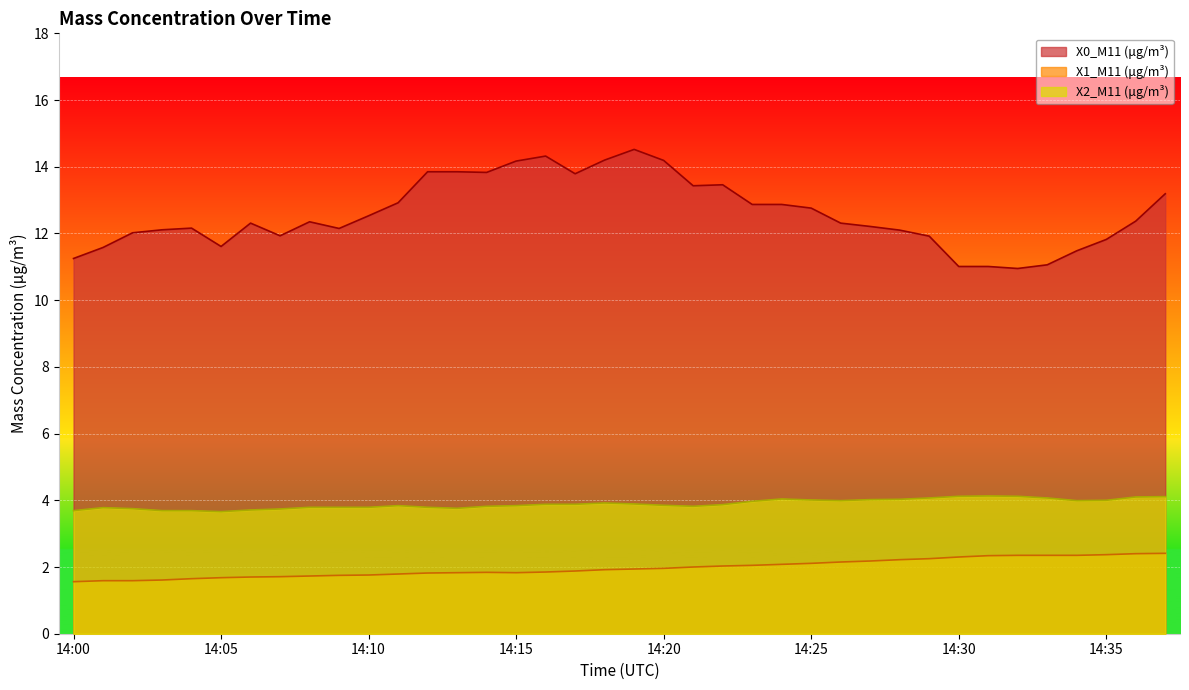

Reading left to right, list all the values displayed in this chart.

X0_M11 (μg/m³): 11.2	11.6	12.0	12.1	12.2	11.6	12.3	11.9	12.3	12.2	12.5	12.9	13.8	13.8	13.8	14.2	14.3	13.8	14.2	14.5	14.2	13.4	13.5	12.9	12.9	12.8	12.3	12.2	12.1	11.9	11.0	11.0	10.9	11.1	11.5	11.8	12.4	13.2
X1_M11 (μg/m³): 1.6	1.6	1.6	1.6	1.6	1.7	1.7	1.7	1.7	1.8	1.8	1.8	1.8	1.8	1.8	1.8	1.9	1.9	1.9	1.9	2.0	2.0	2.0	2.0	2.1	2.1	2.1	2.2	2.2	2.2	2.3	2.3	2.4	2.4	2.4	2.4	2.4	2.4
X2_M11 (μg/m³): 3.7	3.8	3.8	3.7	3.7	3.7	3.7	3.7	3.8	3.8	3.8	3.8	3.8	3.8	3.8	3.8	3.9	3.9	3.9	3.9	3.9	3.8	3.9	4.0	4.0	4.0	4.0	4.0	4.0	4.1	4.1	4.1	4.1	4.1	4.0	4.0	4.1	4.1